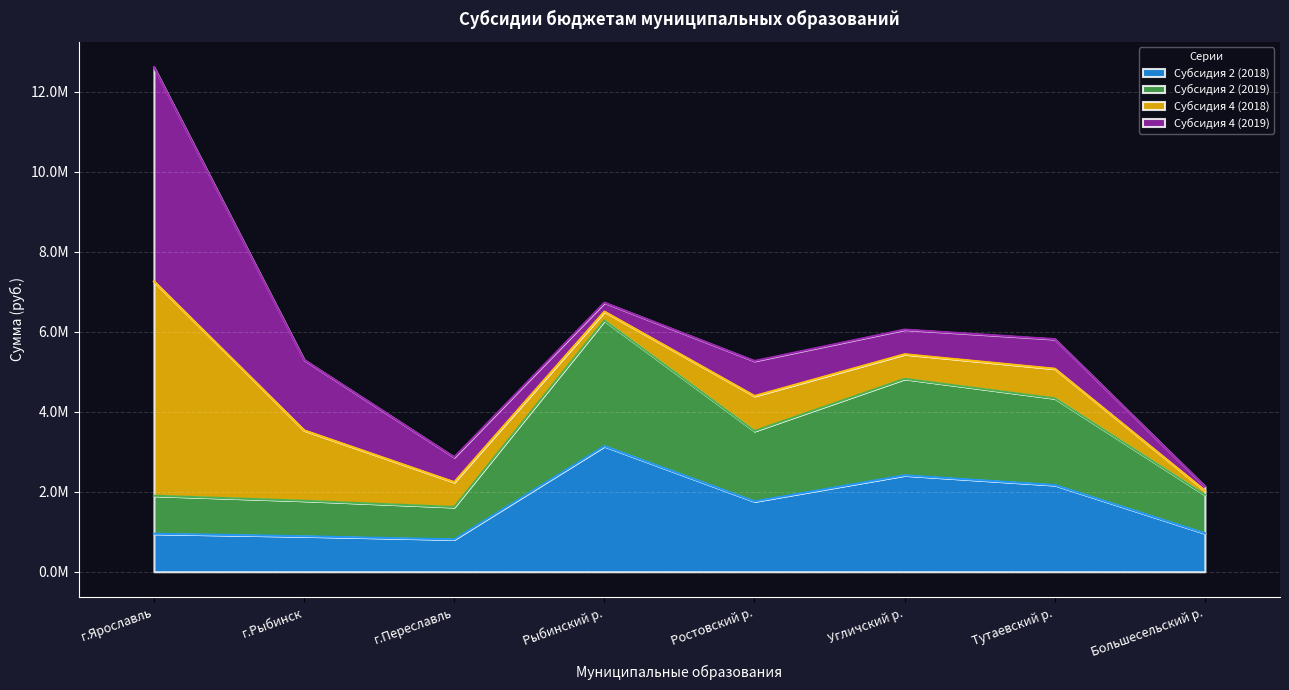

Does the chart display data point markers on the line(s)?

No